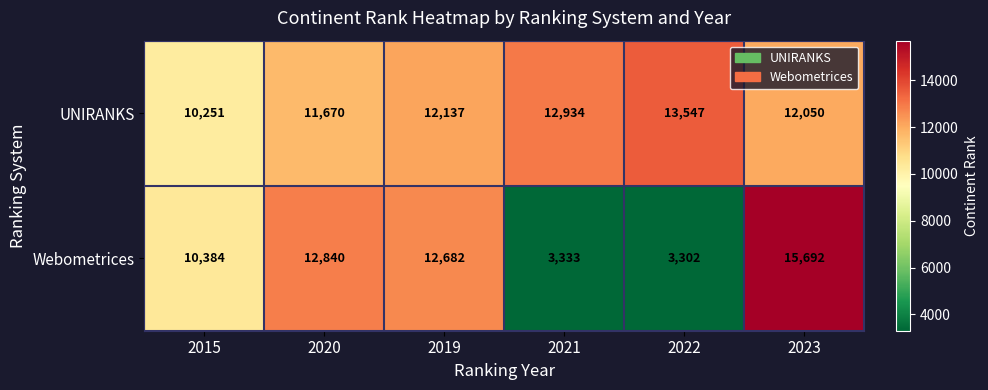

Is it true that Webometrices equals 10384 at 2015?

True